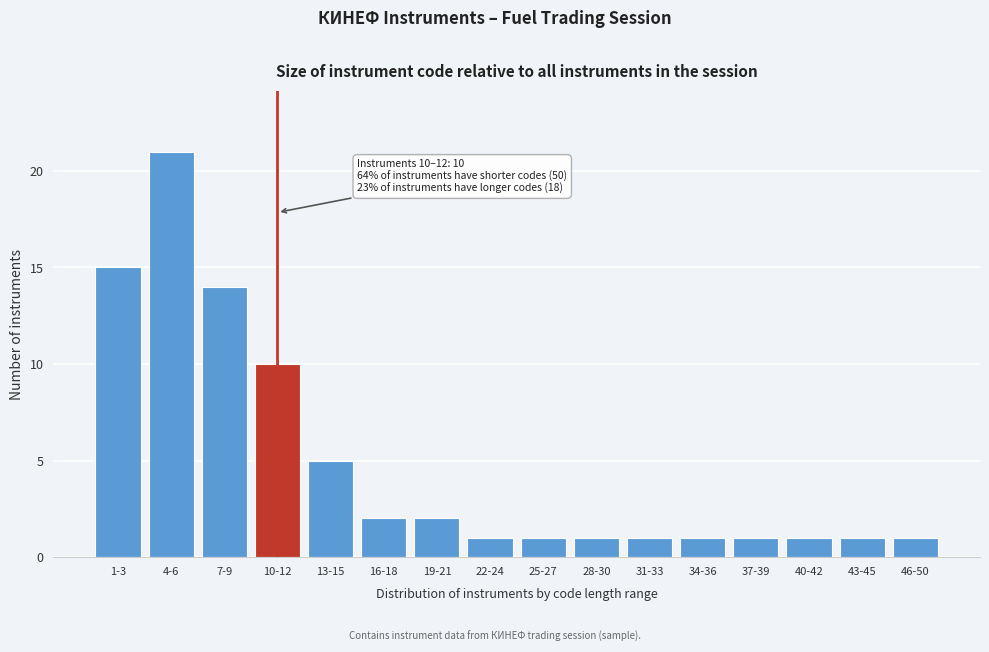

Reading left to right, extract all data points from this chart.

15	21	14	10	5	2	2	1	1	1	1	1	1	1	1	1